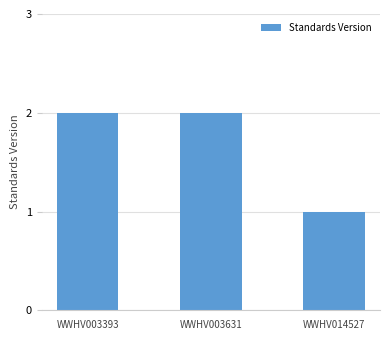

Reading left to right, what are all the values shown in this chart?

2	2	1